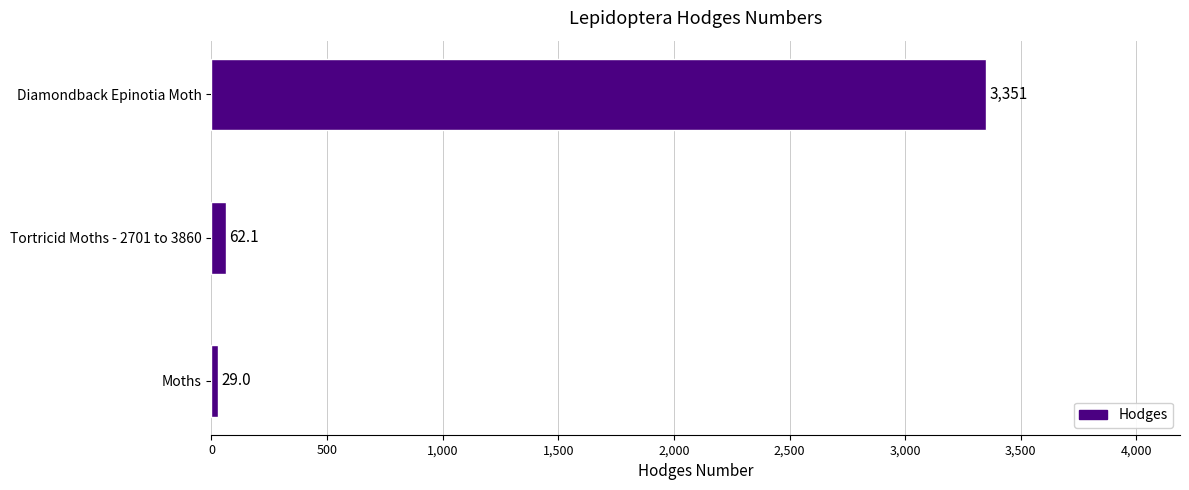

What is the ratio of the value at Tortricid Moths - 2701 to 3860 to the value at Moths?

2.1